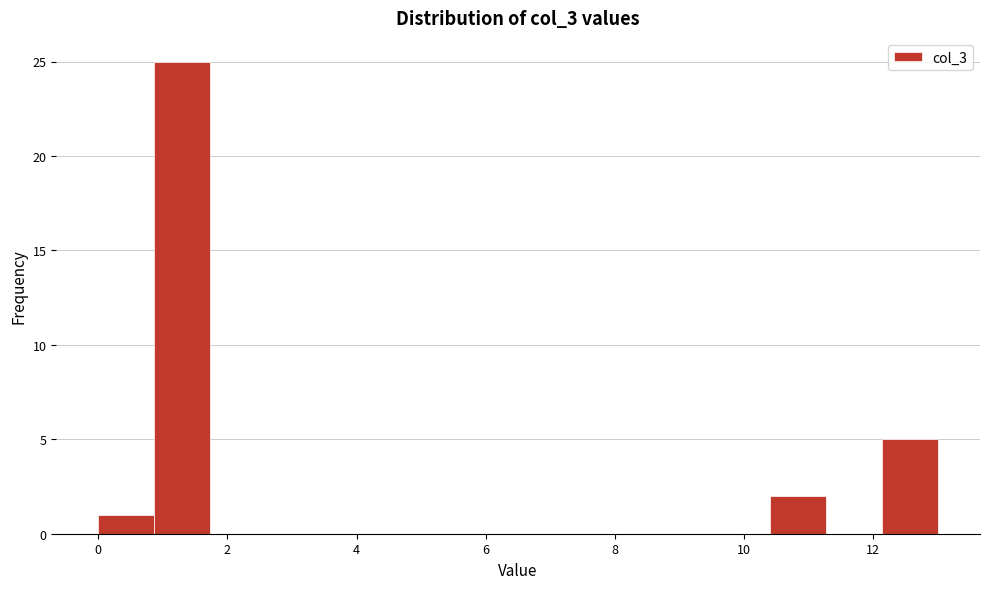

Reading left to right, transcribe this chart: for each bar, give the range it covers on the x-axis and its height. Neither the bar edges nor the heights are printed on the chart, so give them approximately, as read against the axes.

0.0 to 0.8: 1
0.8 to 1.8: 25
1.8 to 2.6: 0
2.6 to 3.4: 0
3.4 to 4.4: 0
4.4 to 5.2: 0
5.2 to 6.0: 0
6.0 to 7.0: 0
7.0 to 7.8: 0
7.8 to 8.6: 0
8.6 to 9.6: 0
9.6 to 10.4: 0
10.4 to 11.2: 2
11.2 to 12.2: 0
12.2 to 13.0: 5